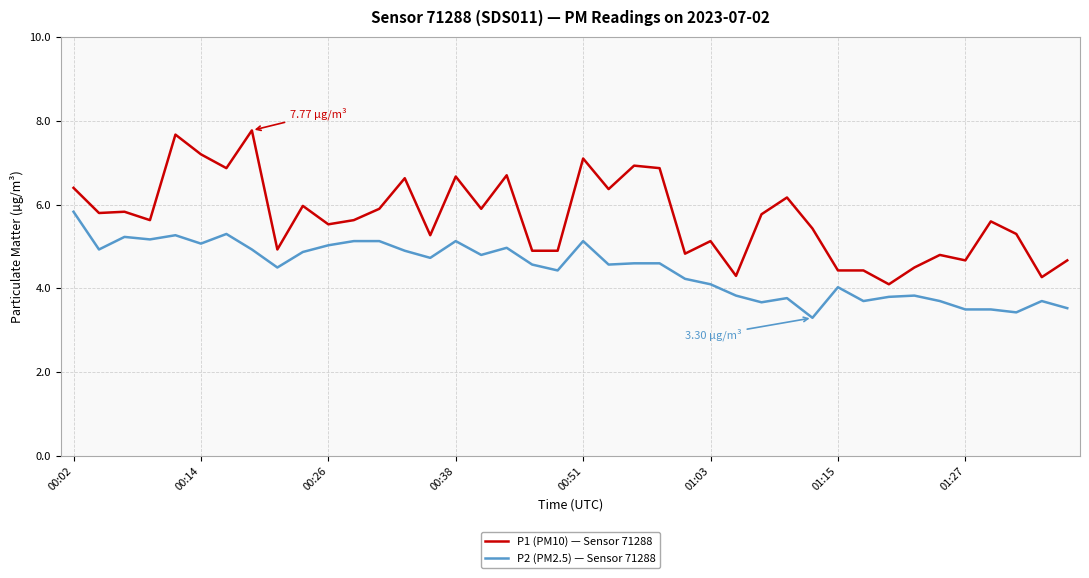

Which series has the largest total across all categories?

P1 (PM10) — Sensor 71288